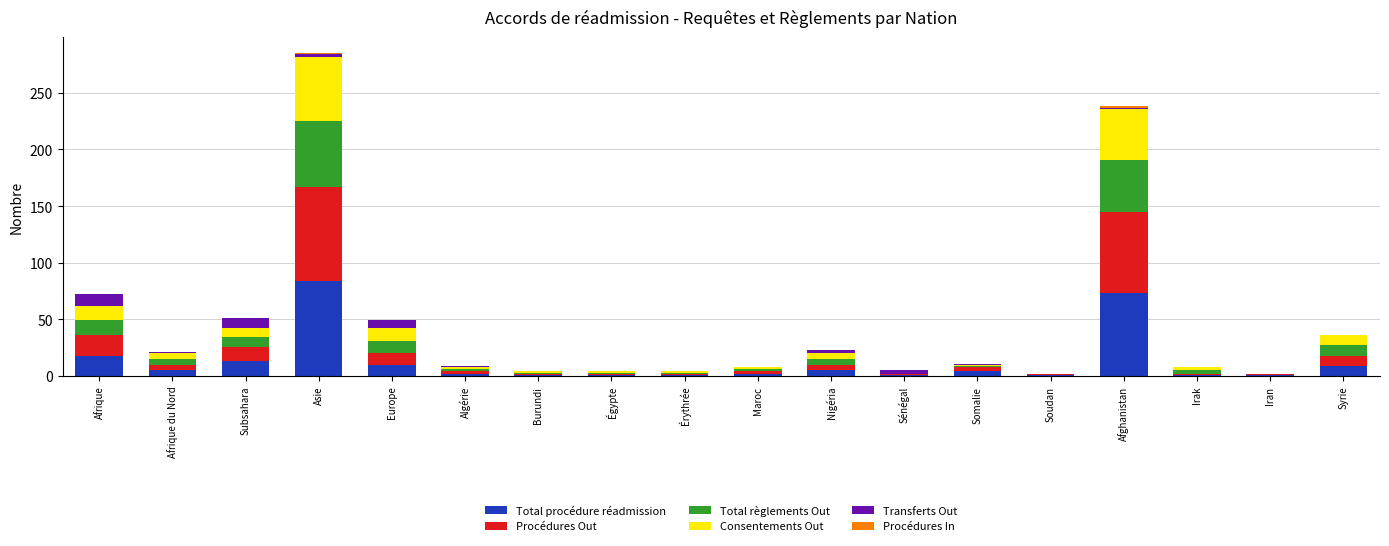

At which label does Total procédure réadmission reach its peak?

Asie